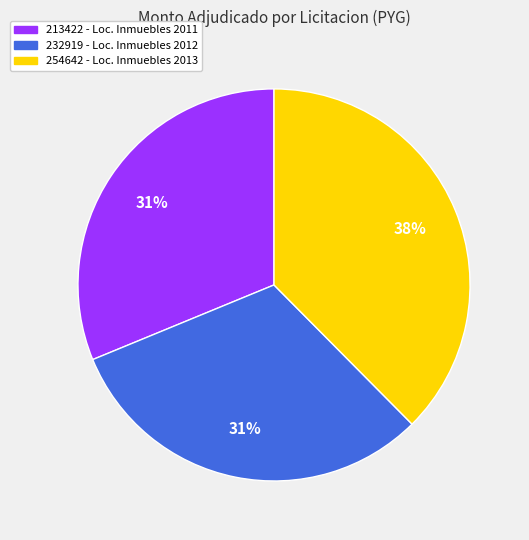

To the nearest percent, what is the average slice percentage?

33%